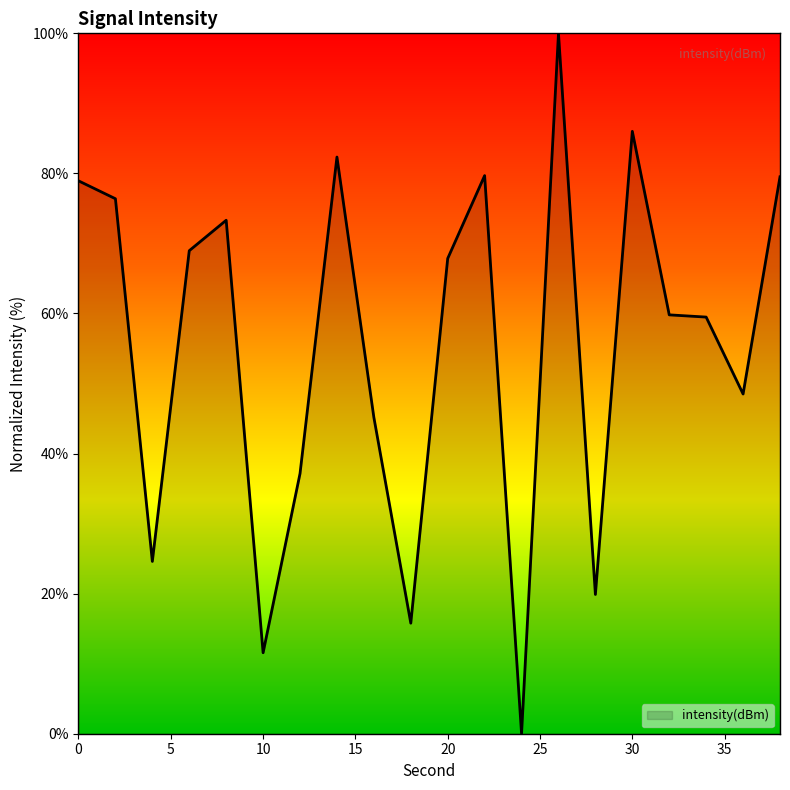

What is the greatest value displayed?

100.0